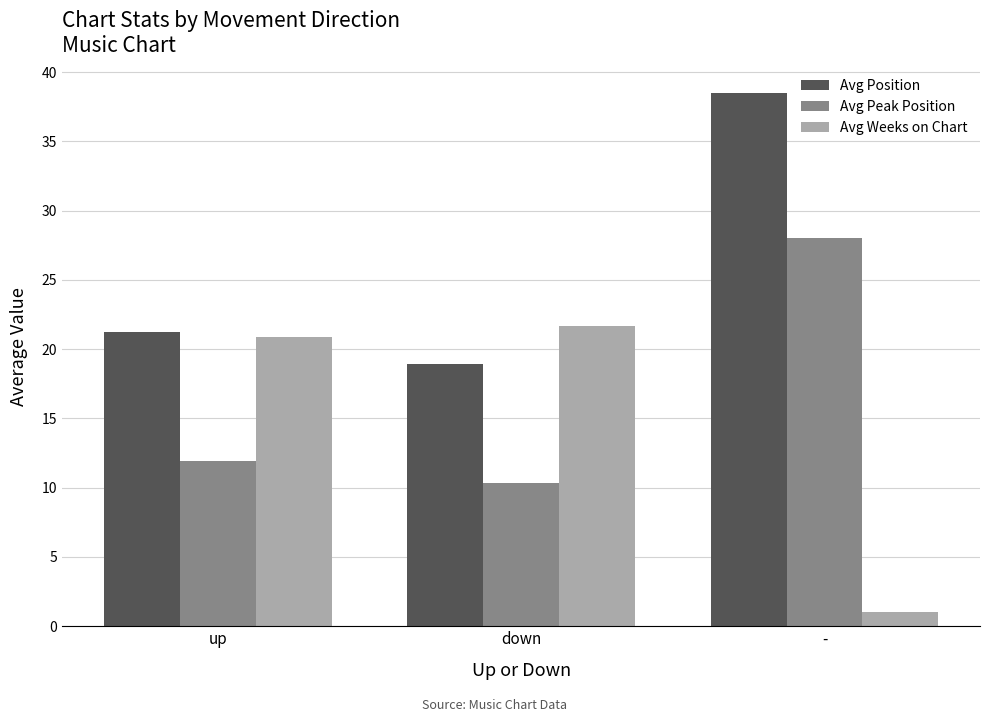

Where is Avg Peak Position nearest to the value 19?

up